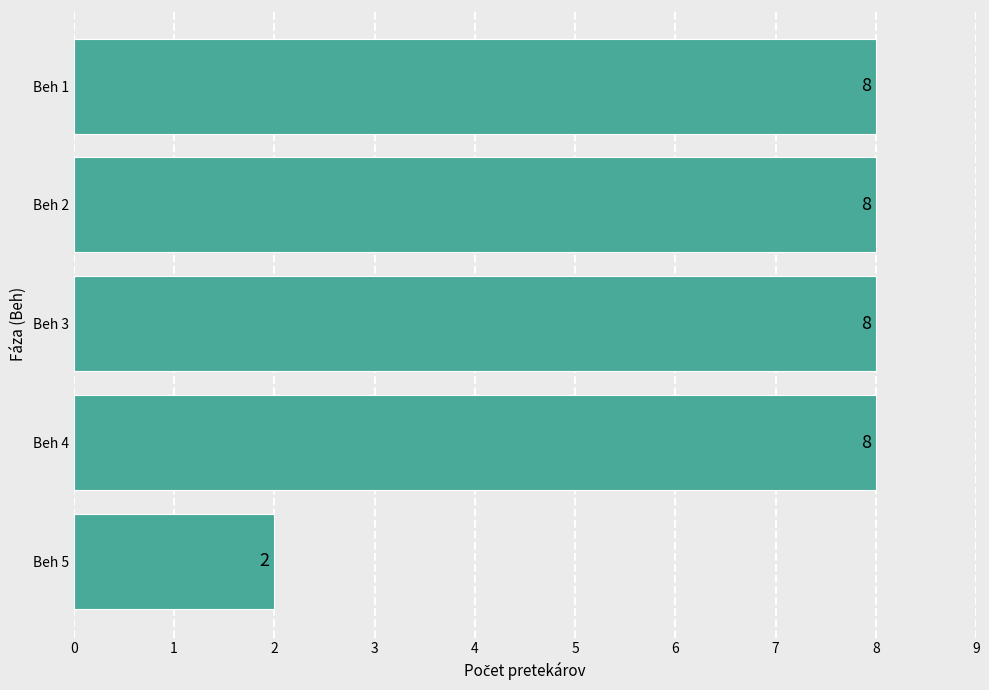

Is it true that the value at Beh 4 is 8?

True